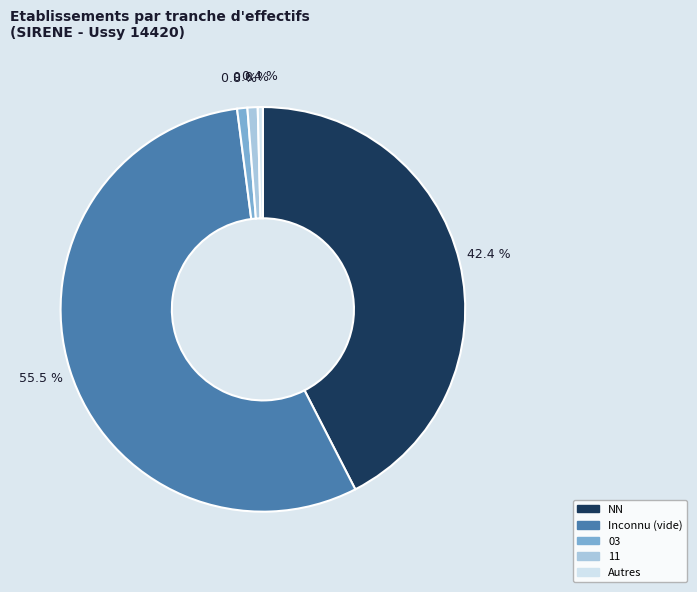

Which category has the biggest portion of the pie?

Inconnu (vide)